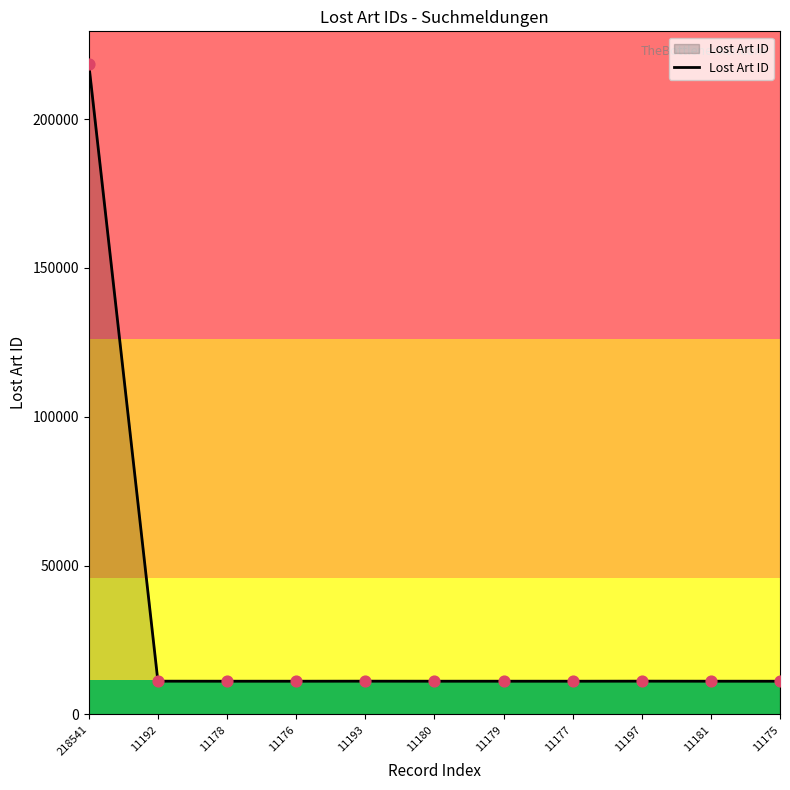

Approximately how many times larger is the value at 11177 compared to 11192?

1.0